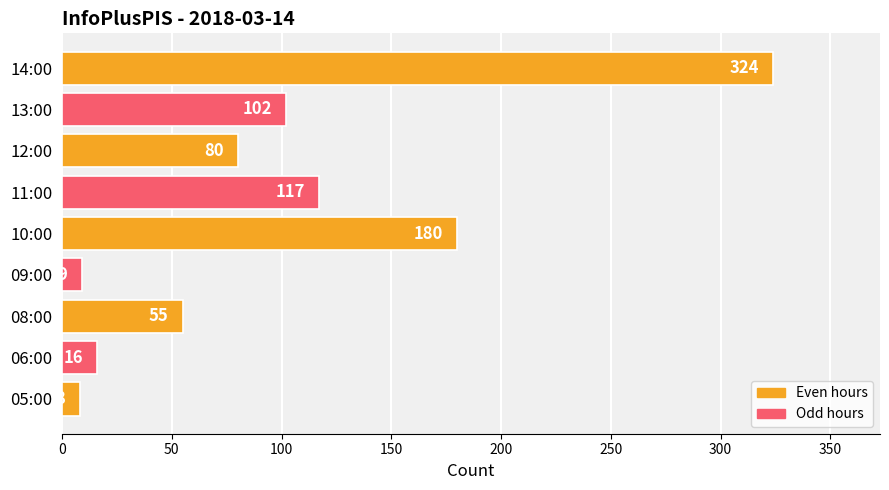

Which category has the highest value across all series?

14:00